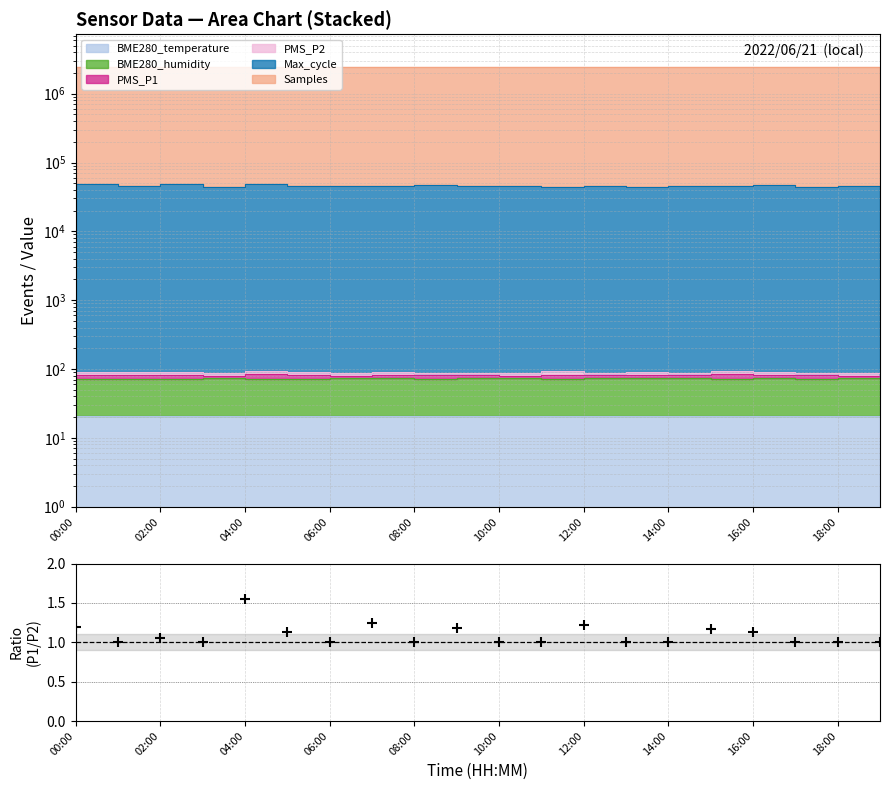

What is the change in value from 15 to 19?

-0.2